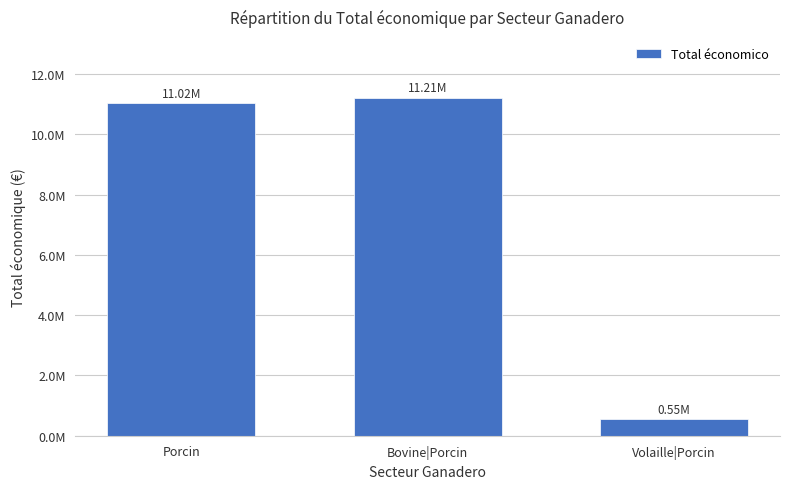

Does the chart contain any negative values?

No